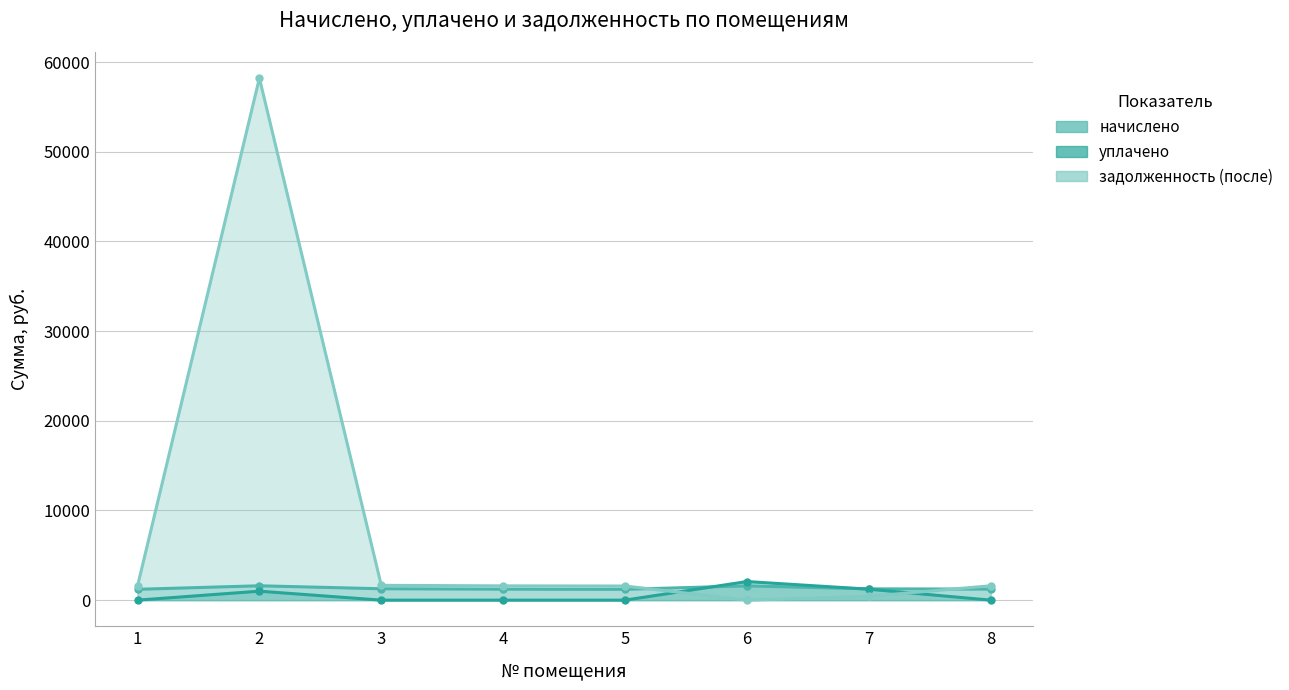

Reading right to left, list all the values displayed in this chart.

начислено: 1230.9	1261.6	1594.3	1205.3	1223.2	1269.3	1601.9	1210.4
уплачено: 0.0	1221.2	2074.6	0.0	0.0	0.0	1000.0	0.0
задолженность (после): 1601.7	420.5	0.0	1574.4	1591.7	1651.7	58220.3	1575.1